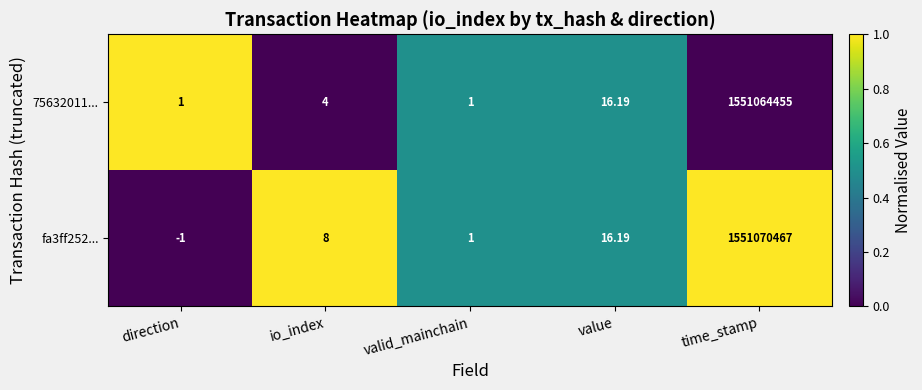

Which category has the lowest value in the fa3ff252... series?

direction